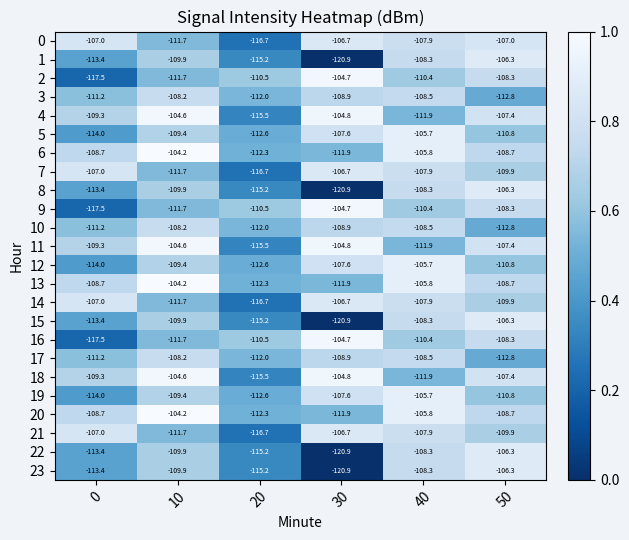

Is it true that 21 equals -26.6 at 0?

False